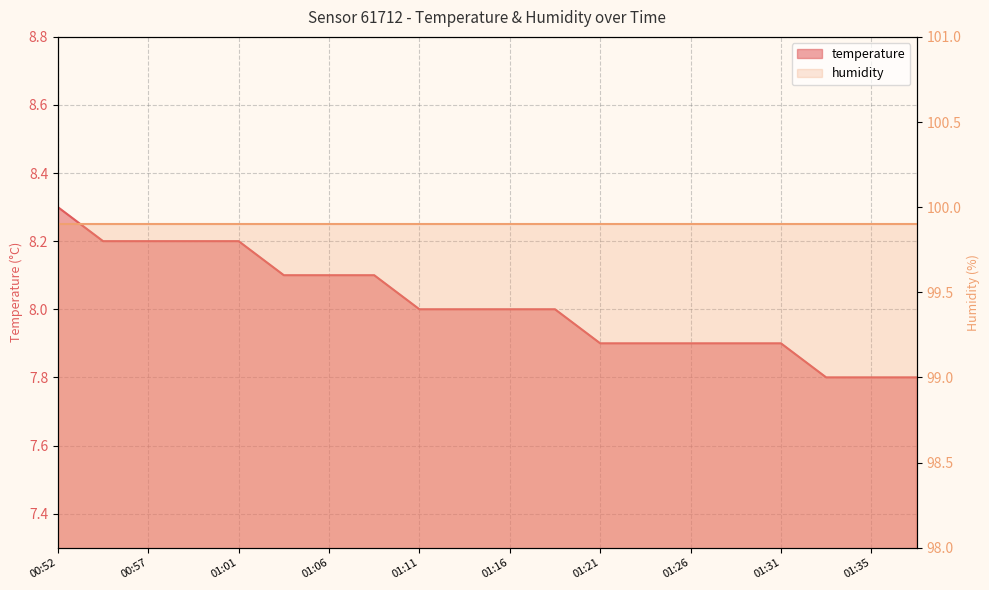

Count the number of categories in the chart.

20